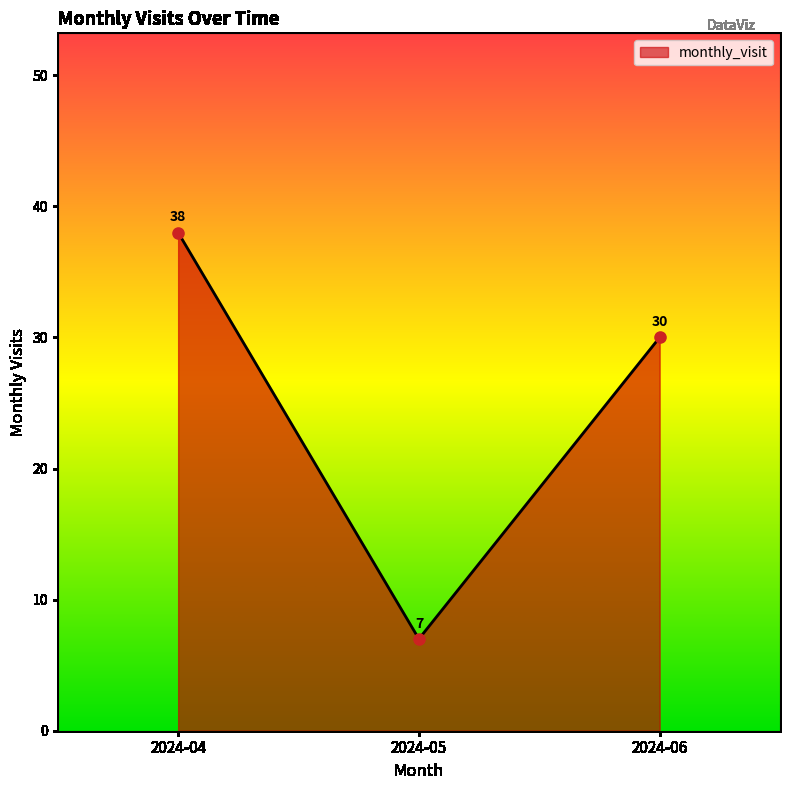

List the labels in order of value, smallest first.

2024-05, 2024-06, 2024-04